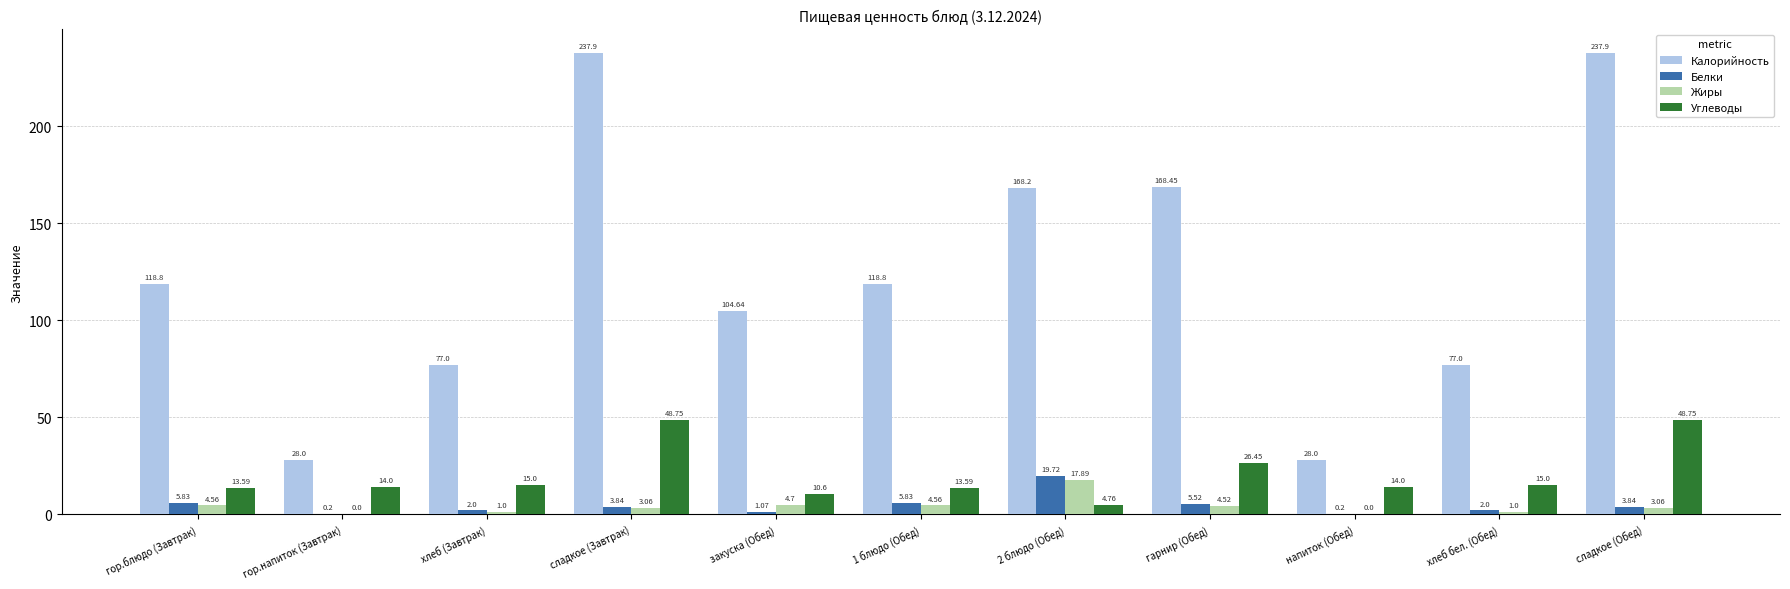

Where is Жиры nearest to the value 8?

закуска (Обед)